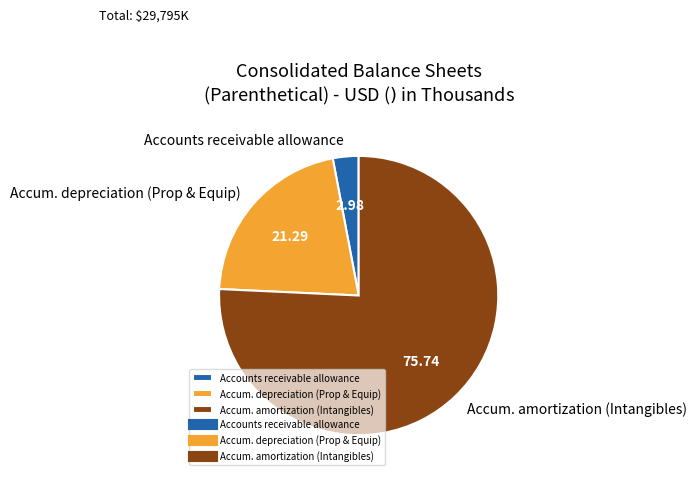

Approximately how many times larger is the value at Accum. depreciation (Prop & Equip) compared to Accounts receivable allowance?

7.1